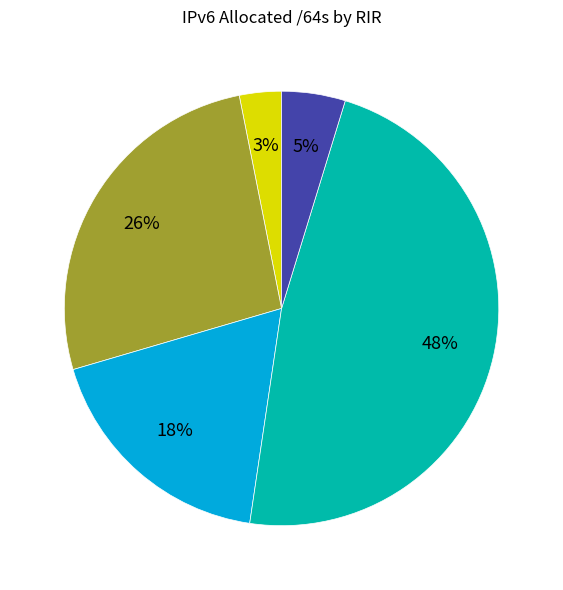

Is there any slice that represents more than half of the pie?

No